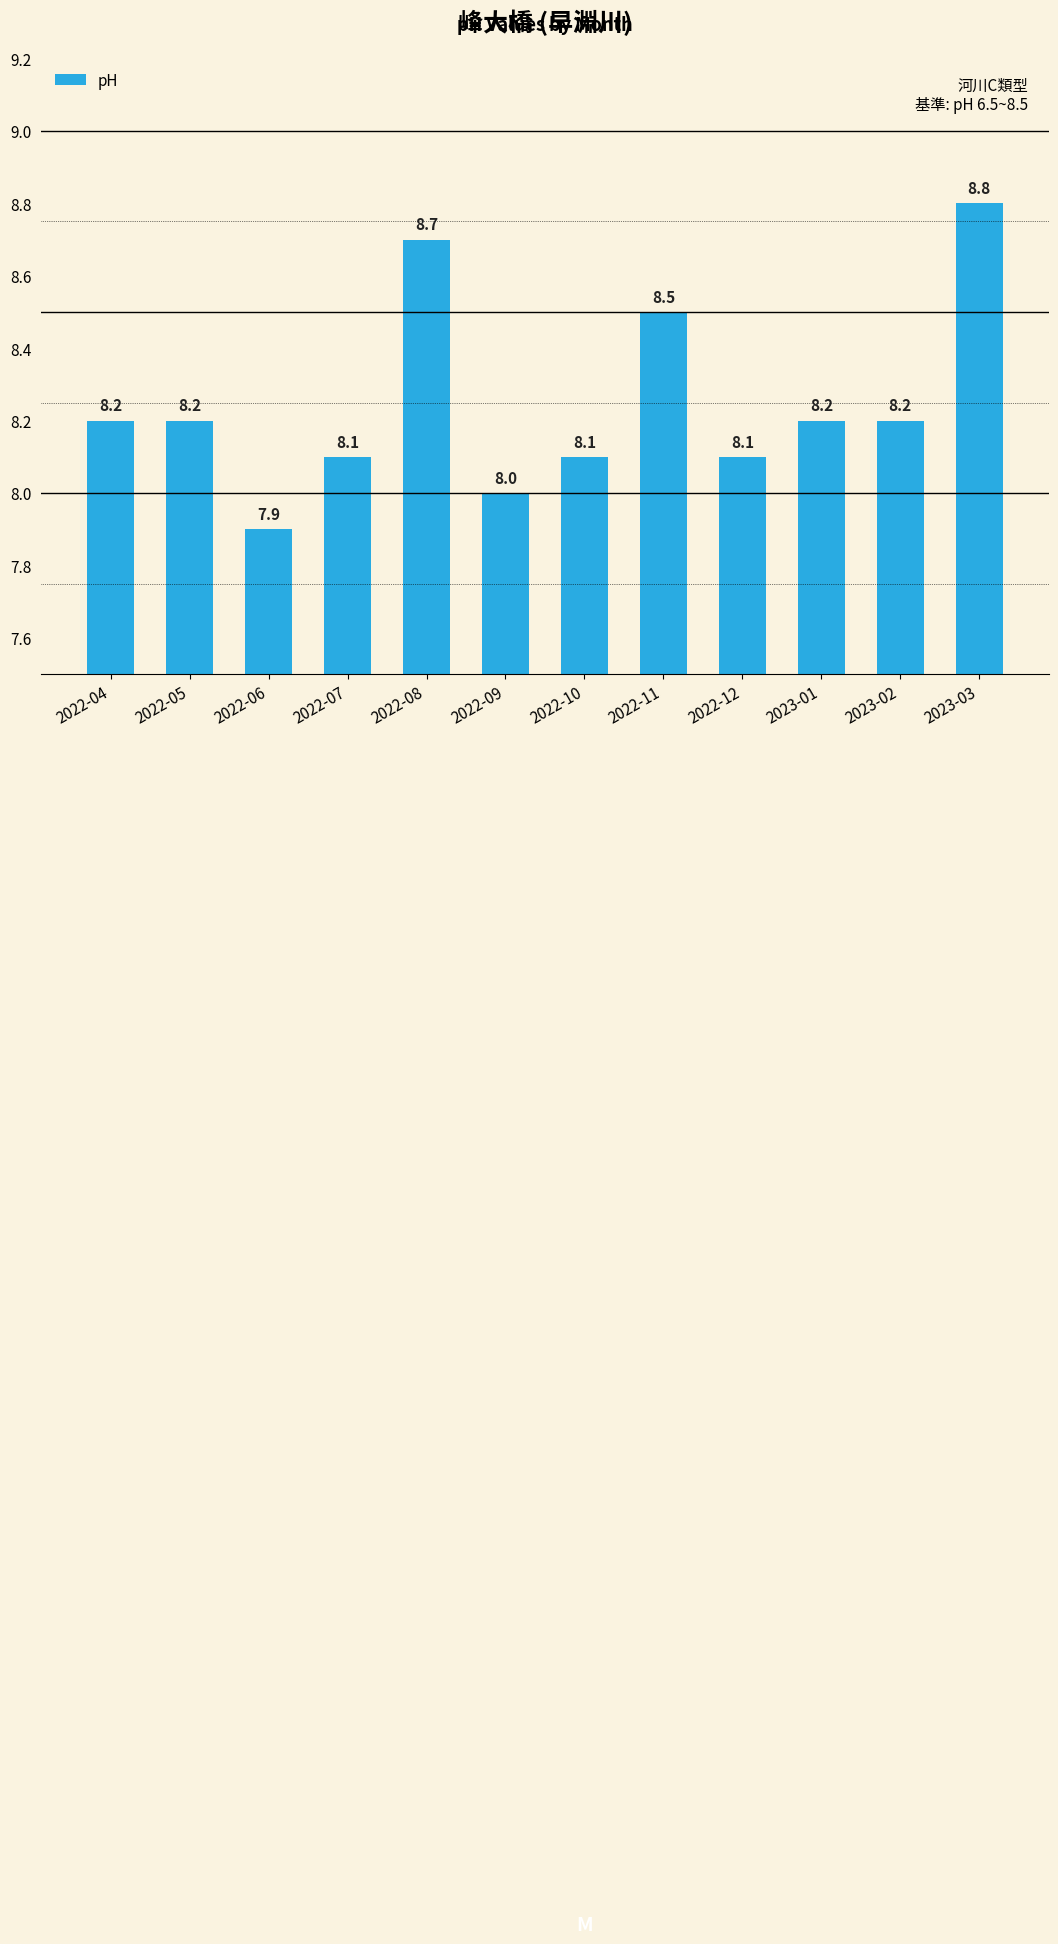

What is the value of the 11th bar from the left?

8.2